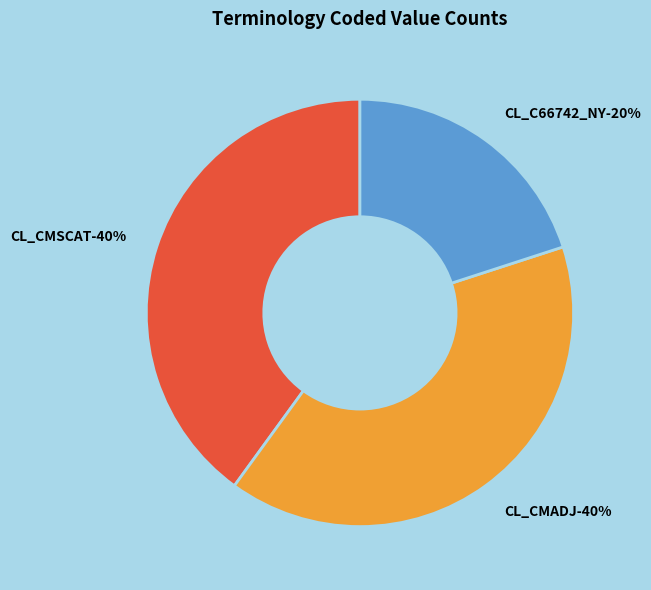

Is the sum of CL_CMADJ and CL_C66742_NY greater than half?

Yes